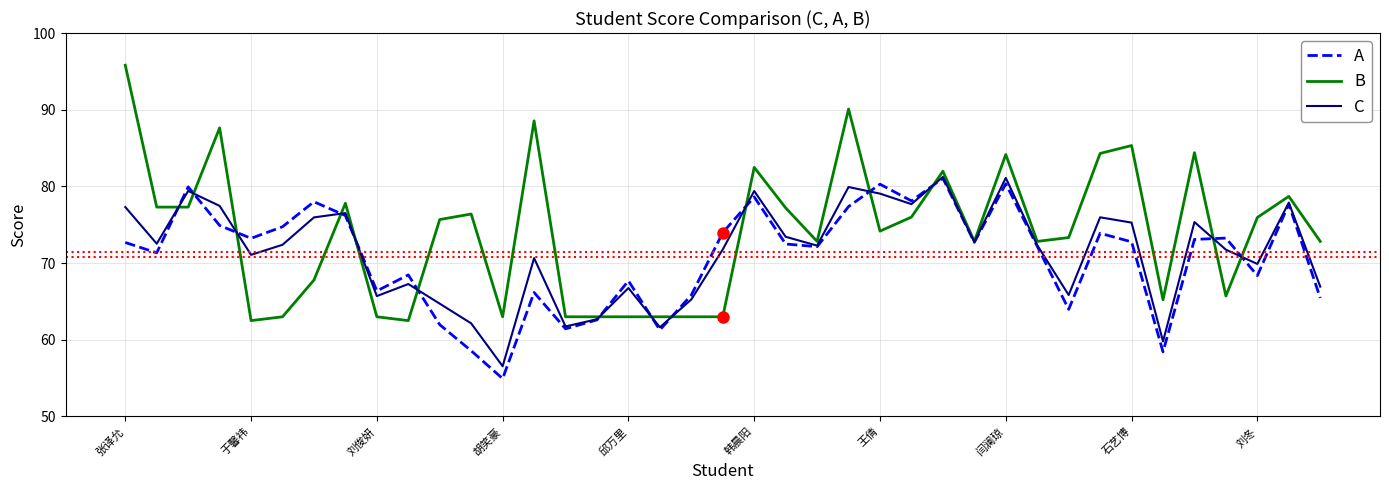

Which series has the widest spread of values?

B